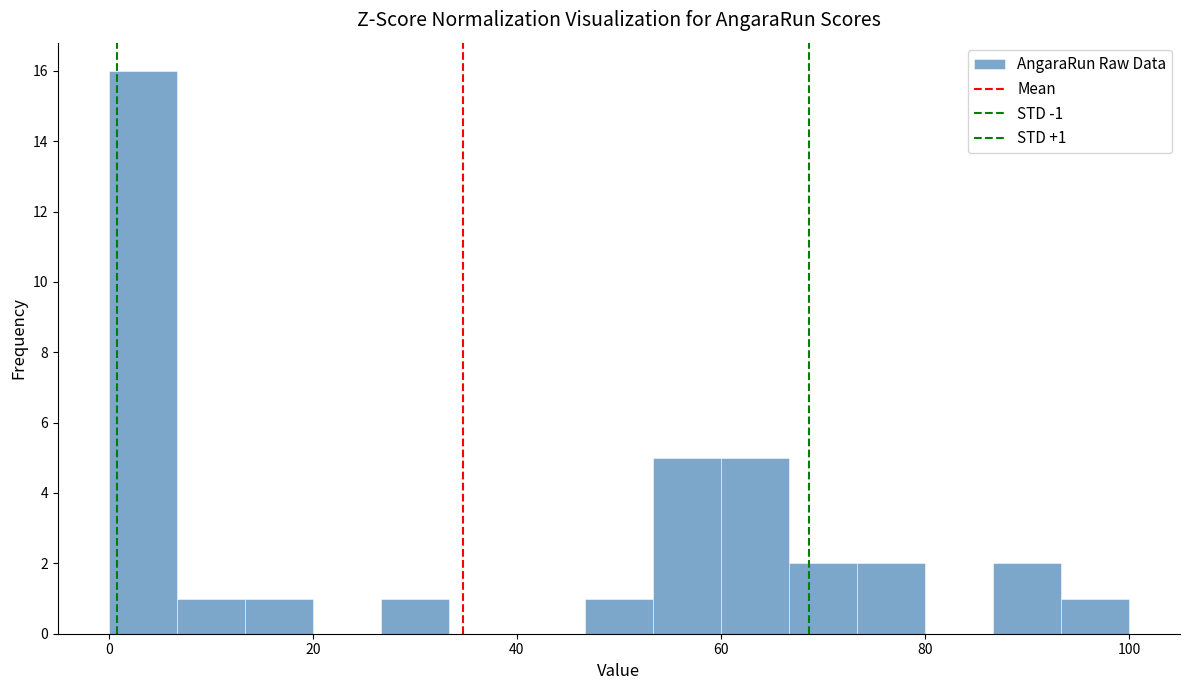

Read against the x-axis, roughly where is the centre of the tallest bar?

4